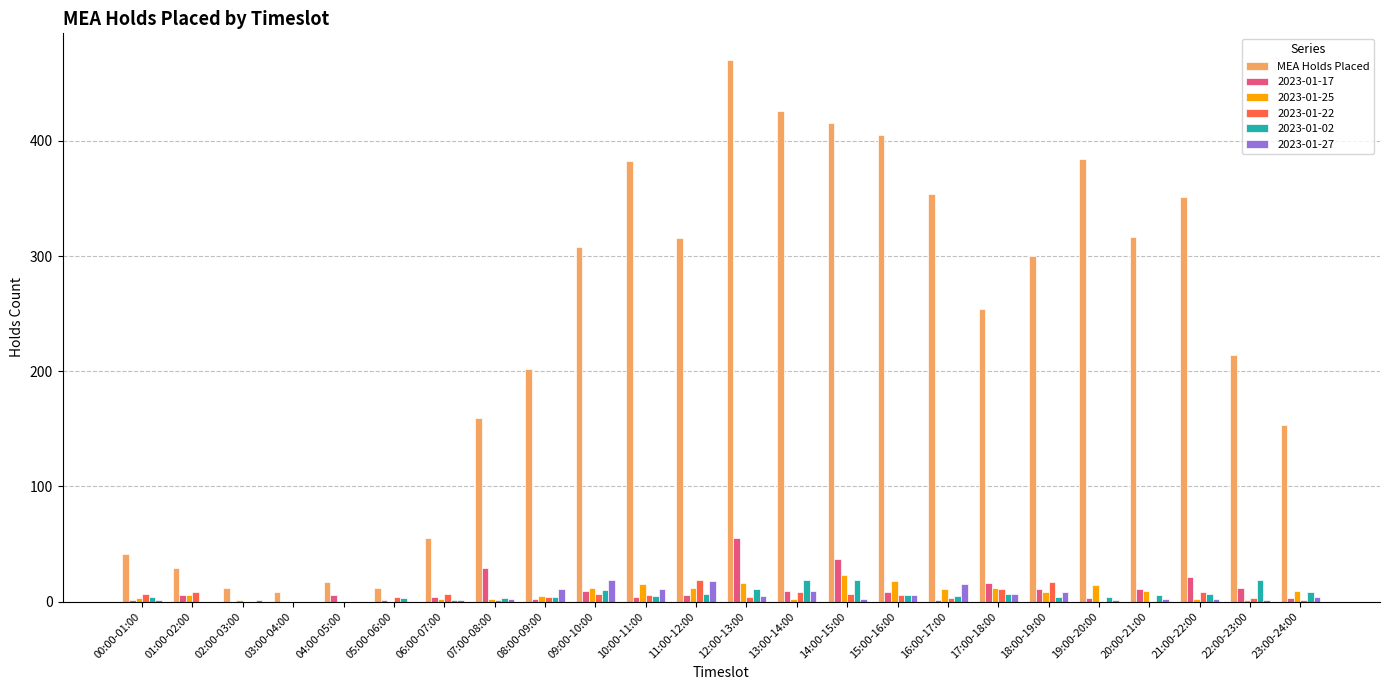

True or false: MEA Holds Placed has a value of 214 at 22:00-23:00.

True